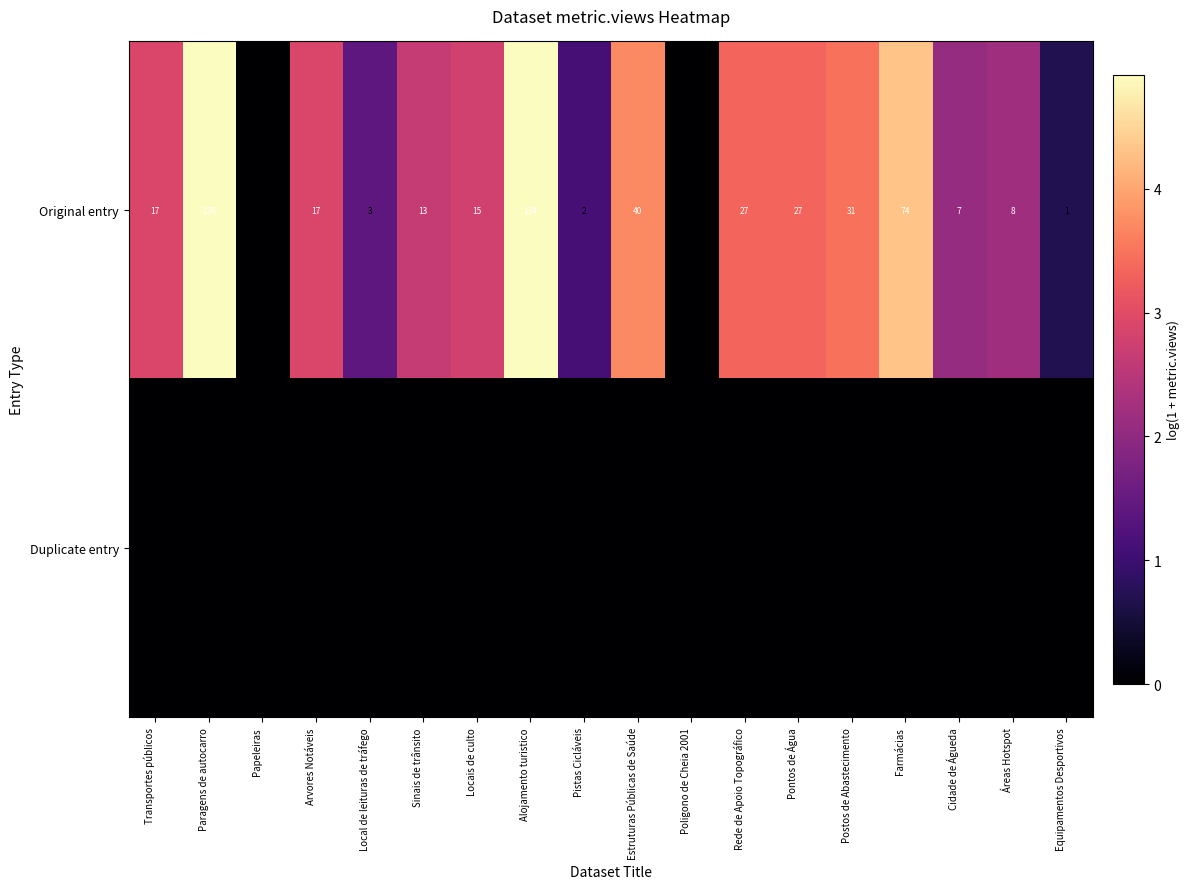

Where is Original entry nearest to the value 2?

Cidade de Águeda